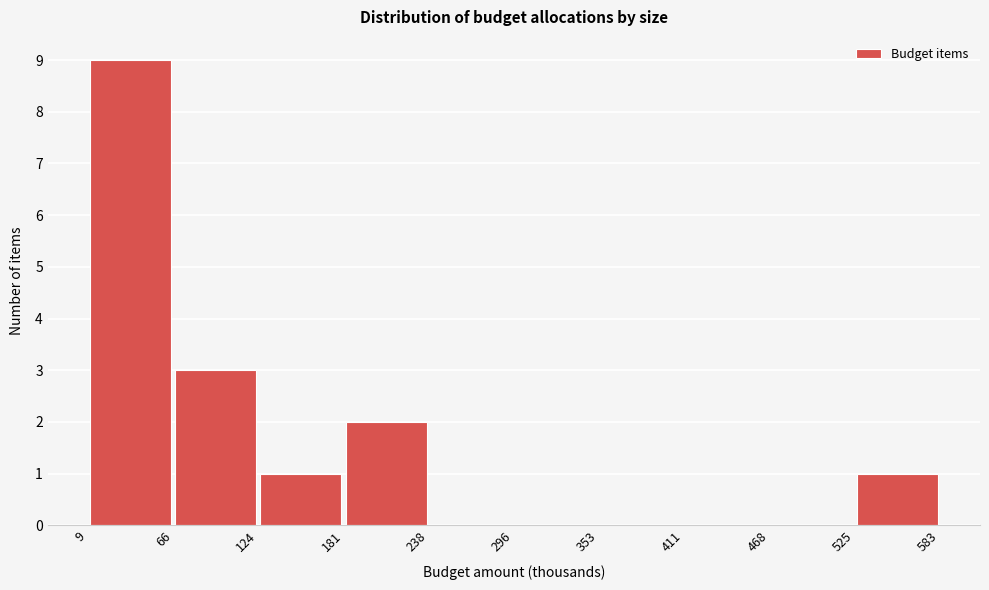

Reading left to right, list every bar in this chart as the range it spans on the x-axis followed by its height. The values are not printed on the chart, so give them approximately, as read against the axis.

9 to 66: 9
66 to 124: 3
124 to 181: 1
181 to 238: 2
238 to 296: 0
296 to 353: 0
353 to 411: 0
411 to 468: 0
468 to 525: 0
525 to 583: 1